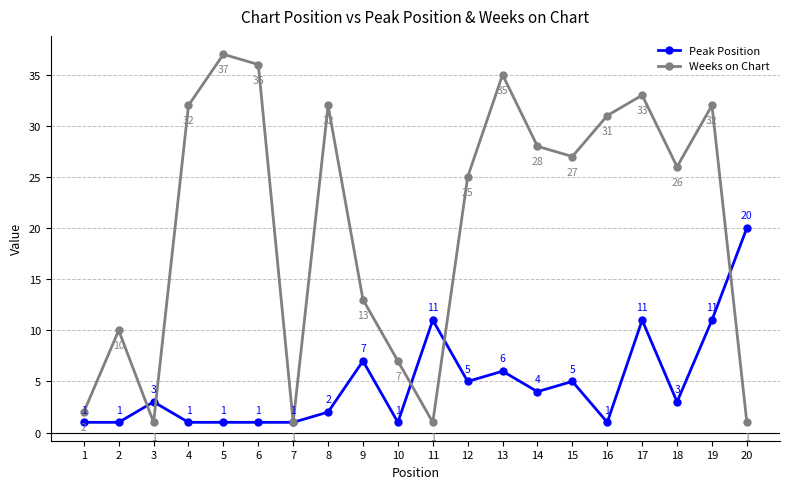

What is the sum of the Peak Position values at 8 and 18?

5